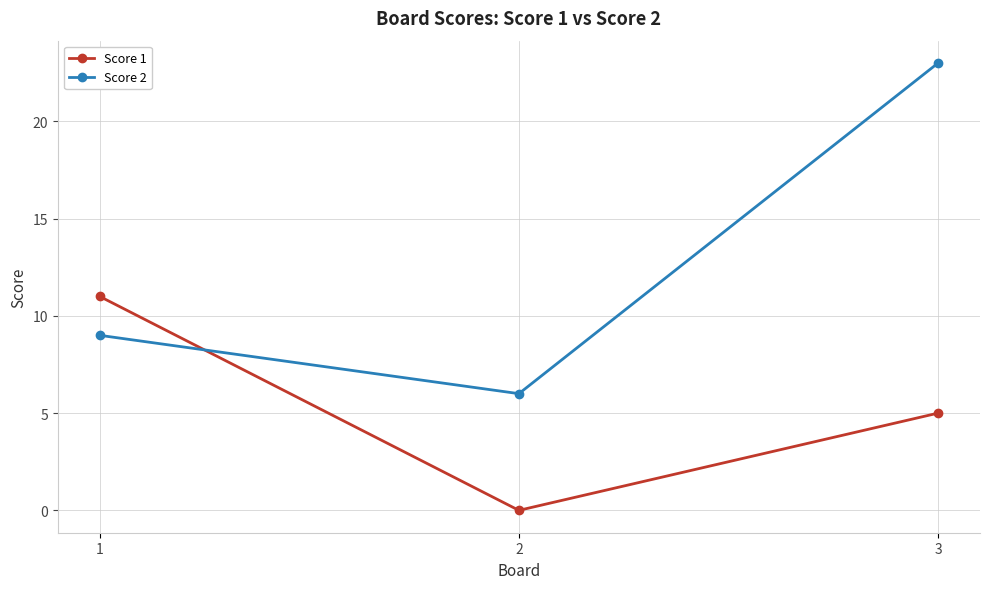

Rank the series at 2 from highest to lowest value.

Score 2, Score 1